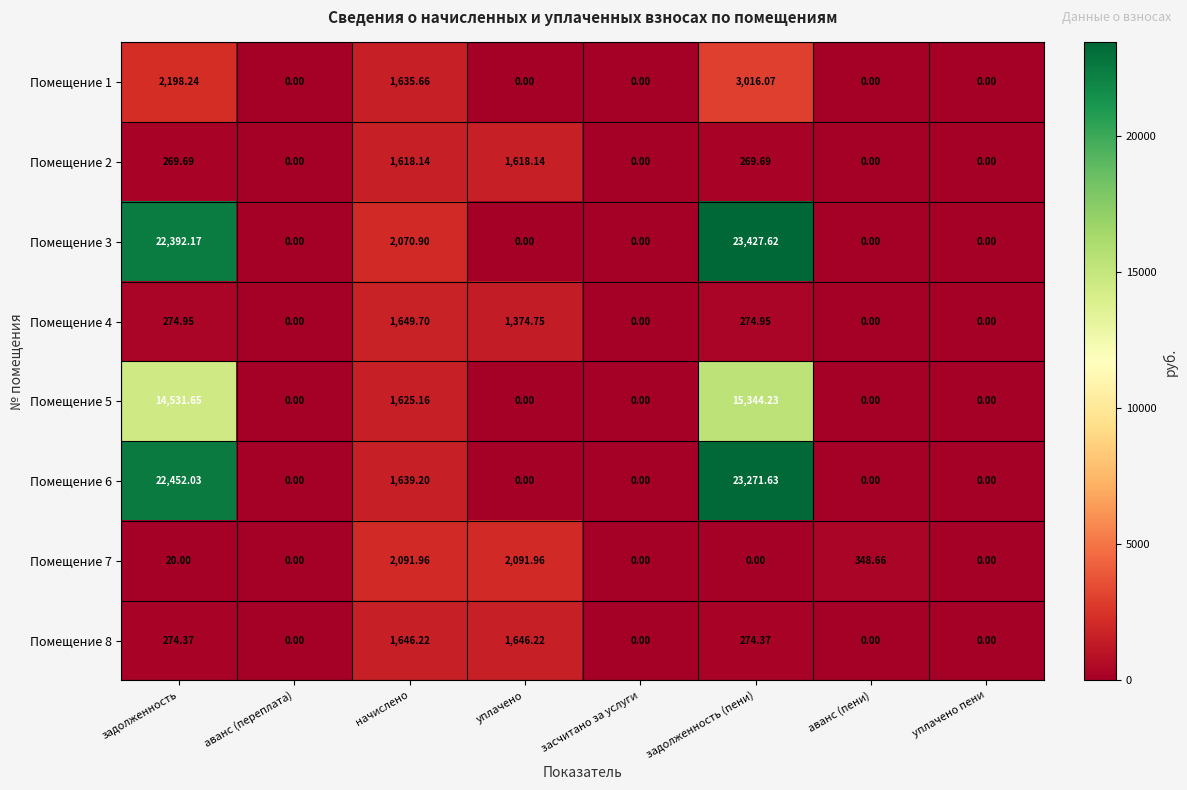

How many data points in Помещение 3 are above 0?

3